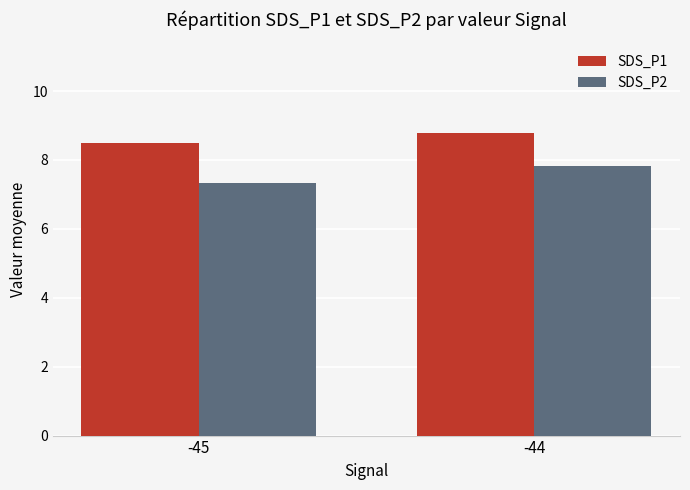

What is the difference between the highest and lowest values at -45?

1.2